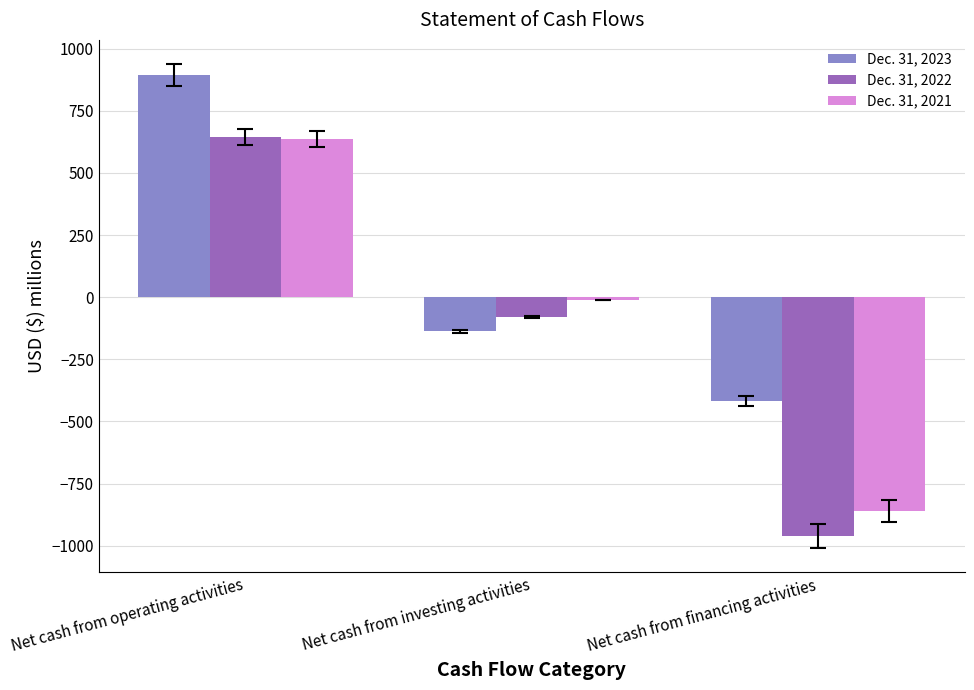

What is the difference between the second highest and minimum values in the Dec. 31, 2021 series?

848